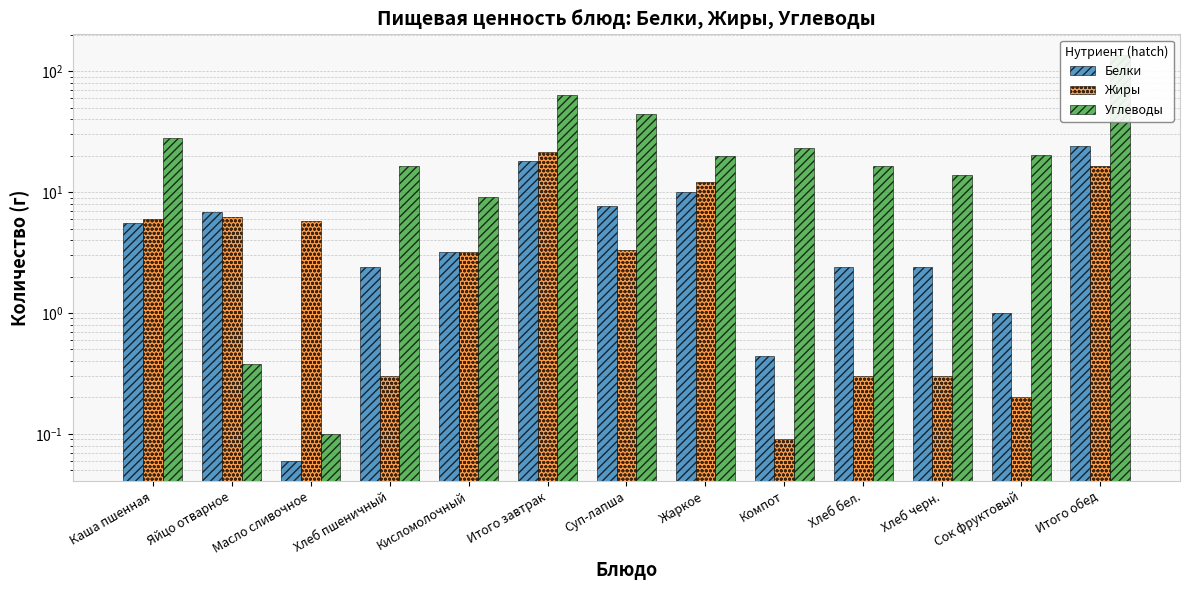

How many values in the Жиры series exceed 3?

8